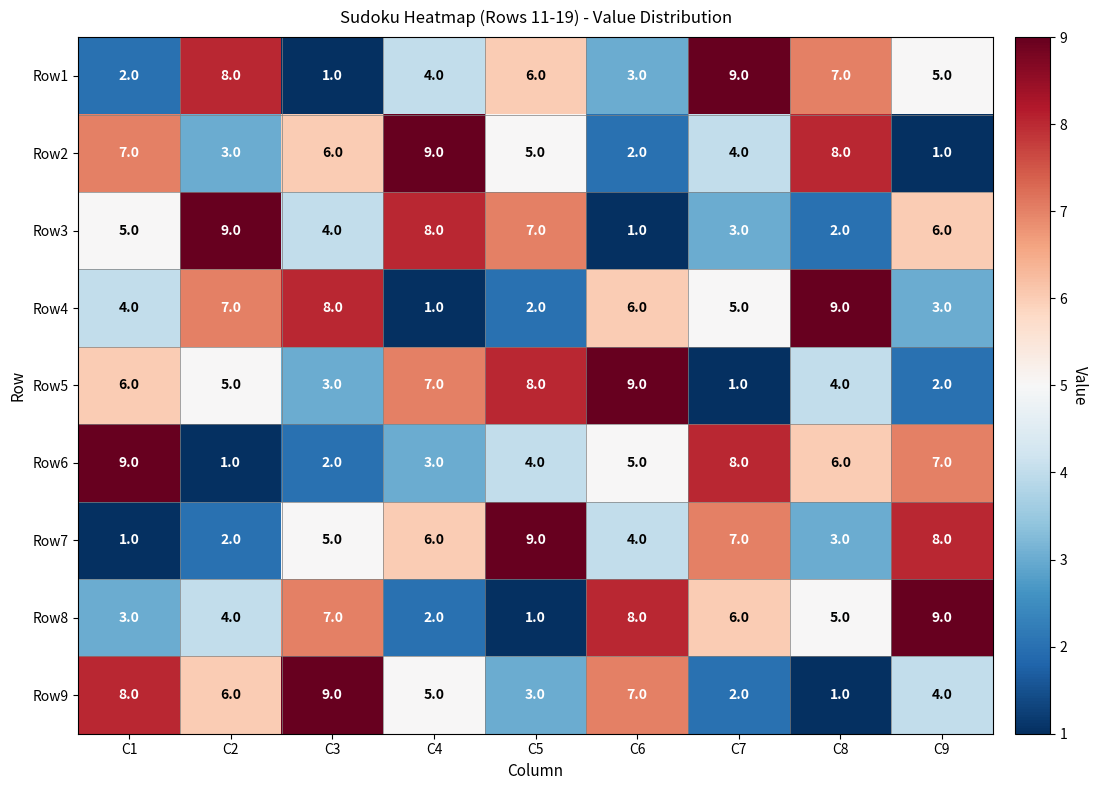

Rank the categories by Row9 value from lowest to highest.

C8, C7, C5, C9, C4, C2, C6, C1, C3